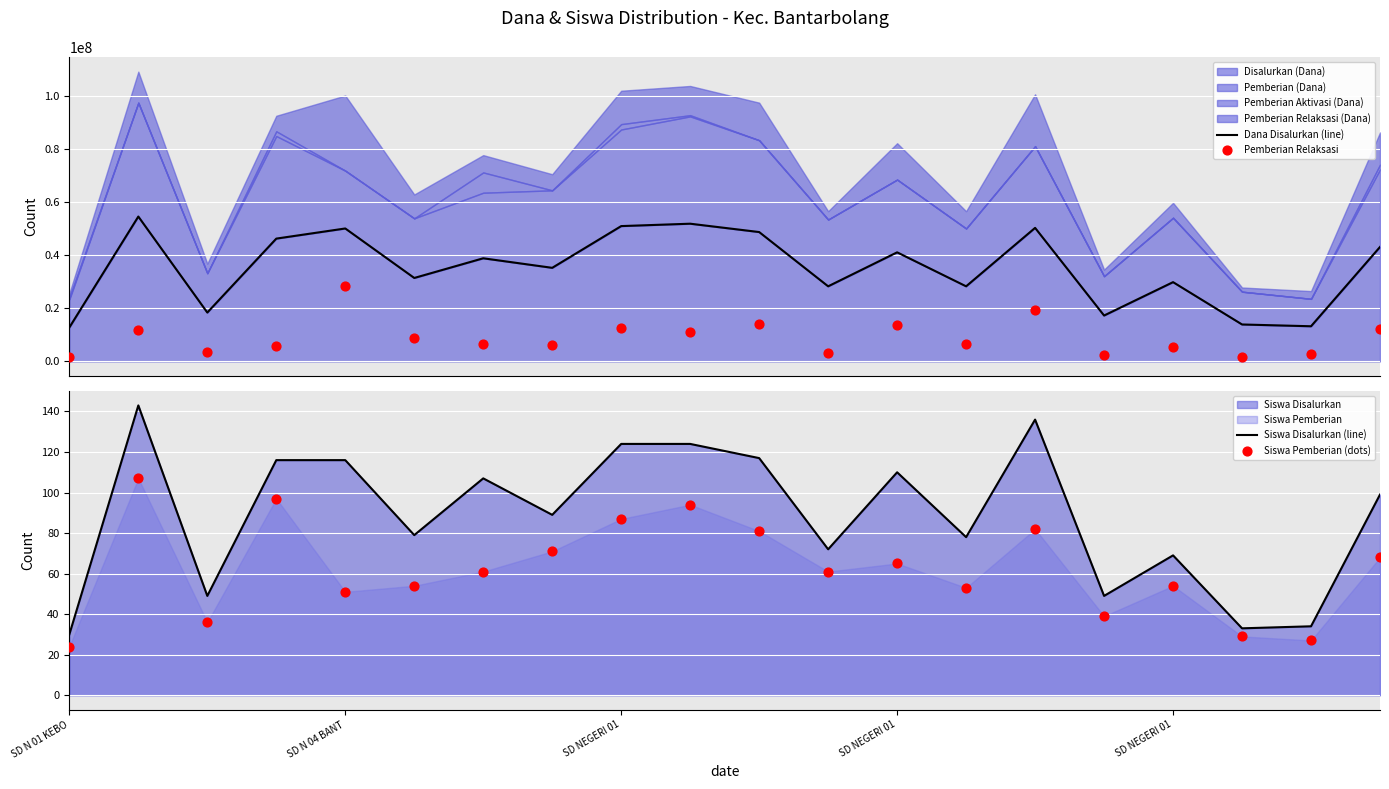

At which category is the sum across all series the highest?

SD N 04 BANT